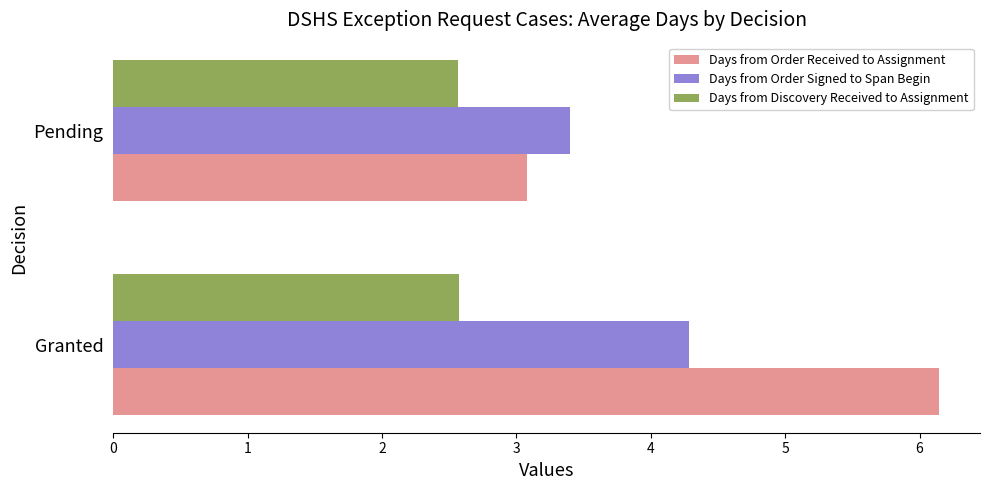

The value of Days from Order Signed to Span Begin at Granted is 4.3. True or false?

True